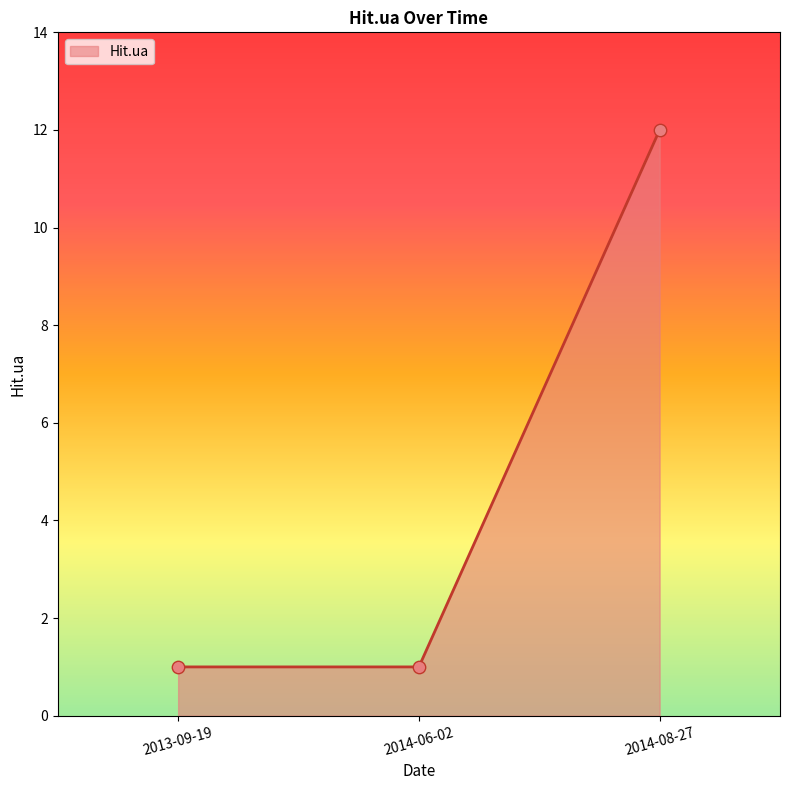

Between 2013-09-19 and 2014-08-27, which is larger?

2014-08-27